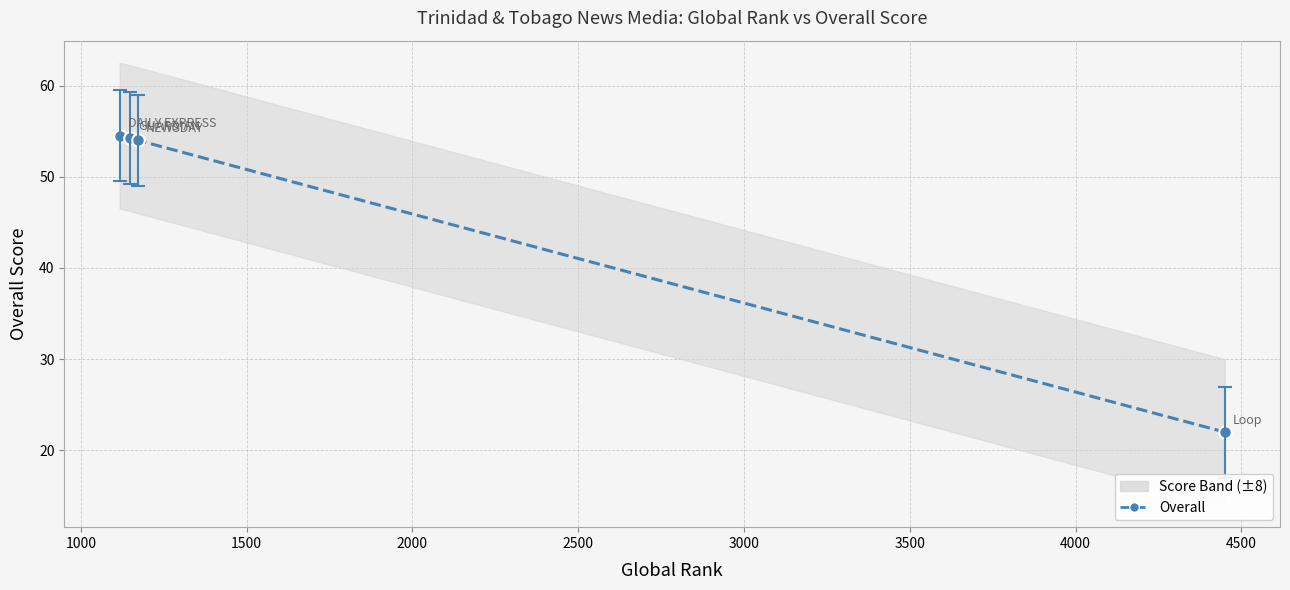

How many data points are less than 54?

1